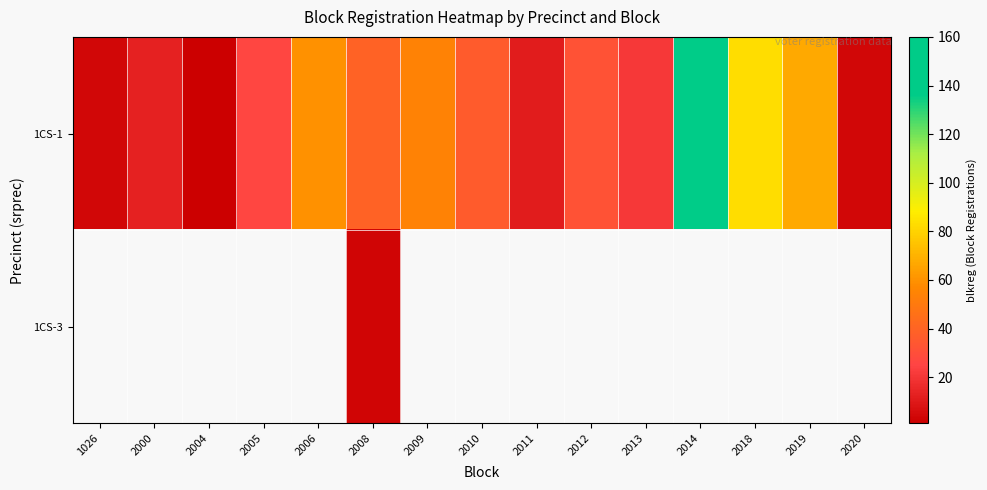

Which label corresponds to the smallest value in the chart?

2004